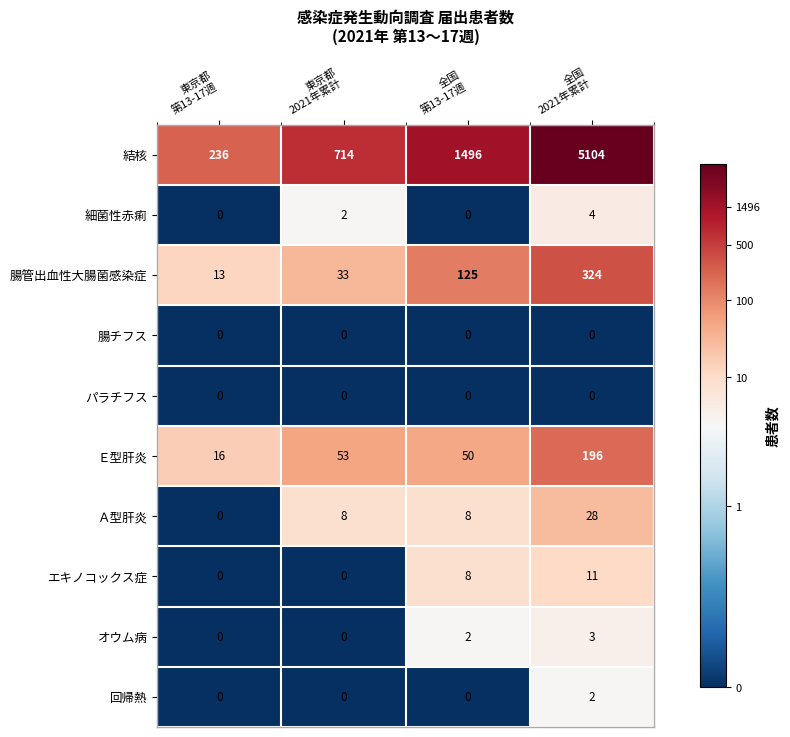

Rank the series by their maximum value, from lowest to highest.

腸チフス, パラチフス, 回帰熱, オウム病, 細菌性赤痢, エキノコックス症, Ａ型肝炎, Ｅ型肝炎, 腸管出血性大腸菌感染症, 結核